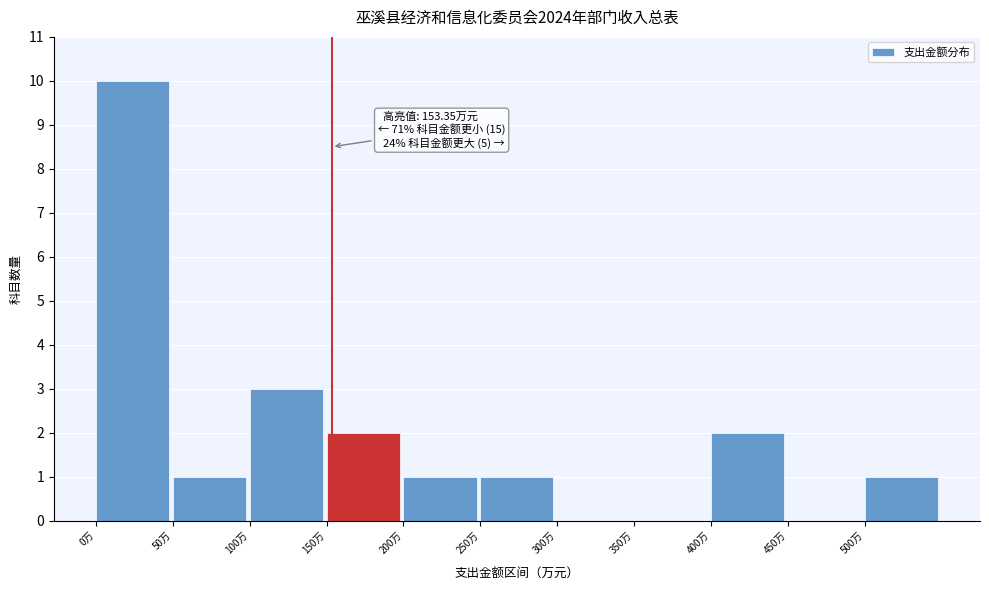

Which range on the x-axis has the tallest bar?

0 to 50